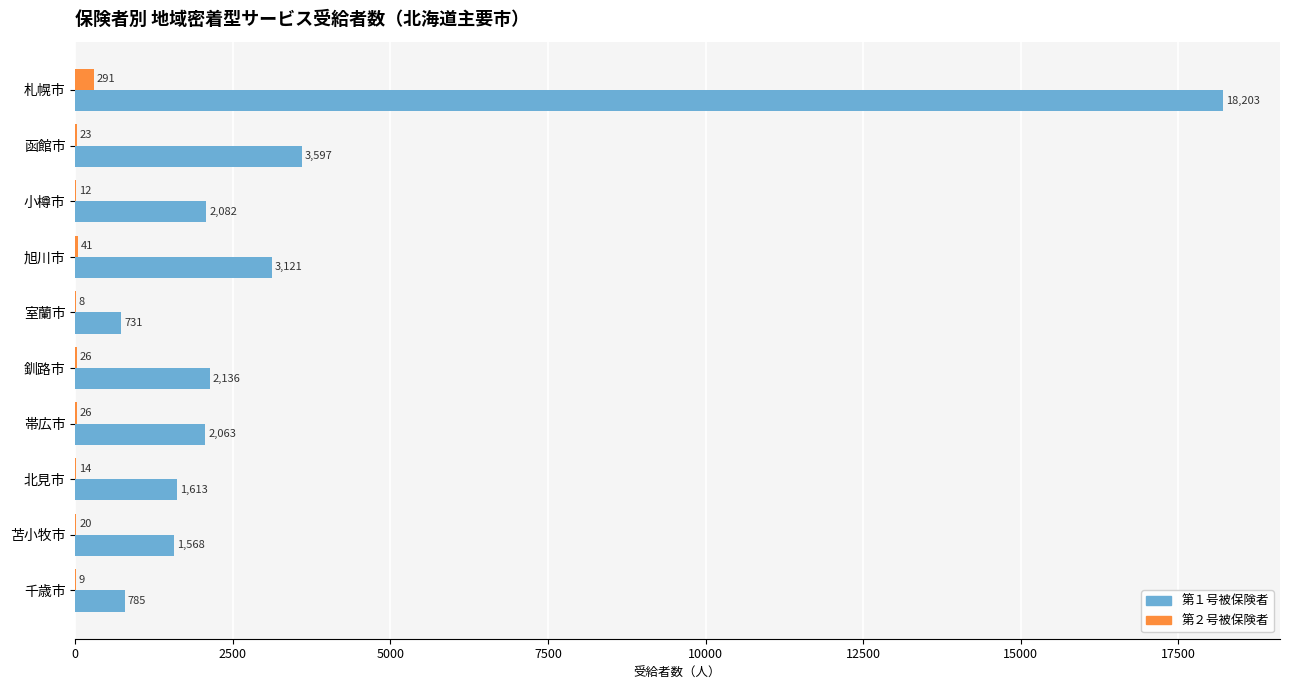

The 第１号被保険者 series shows 1613 at 北見市. True or false?

True